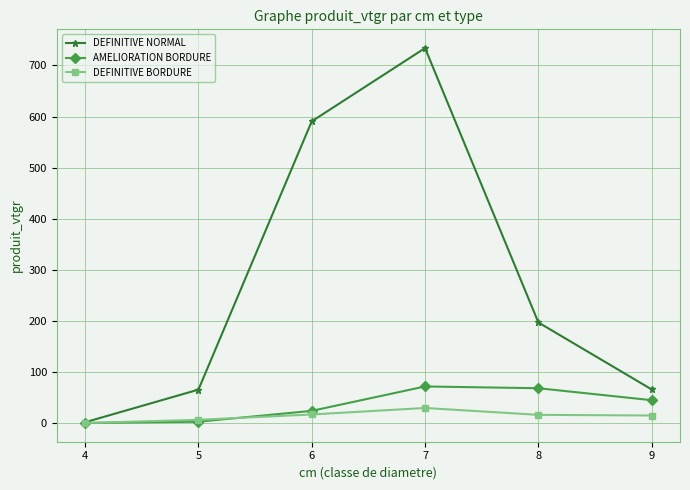

At how many categories does at least one series exceed 378?

2